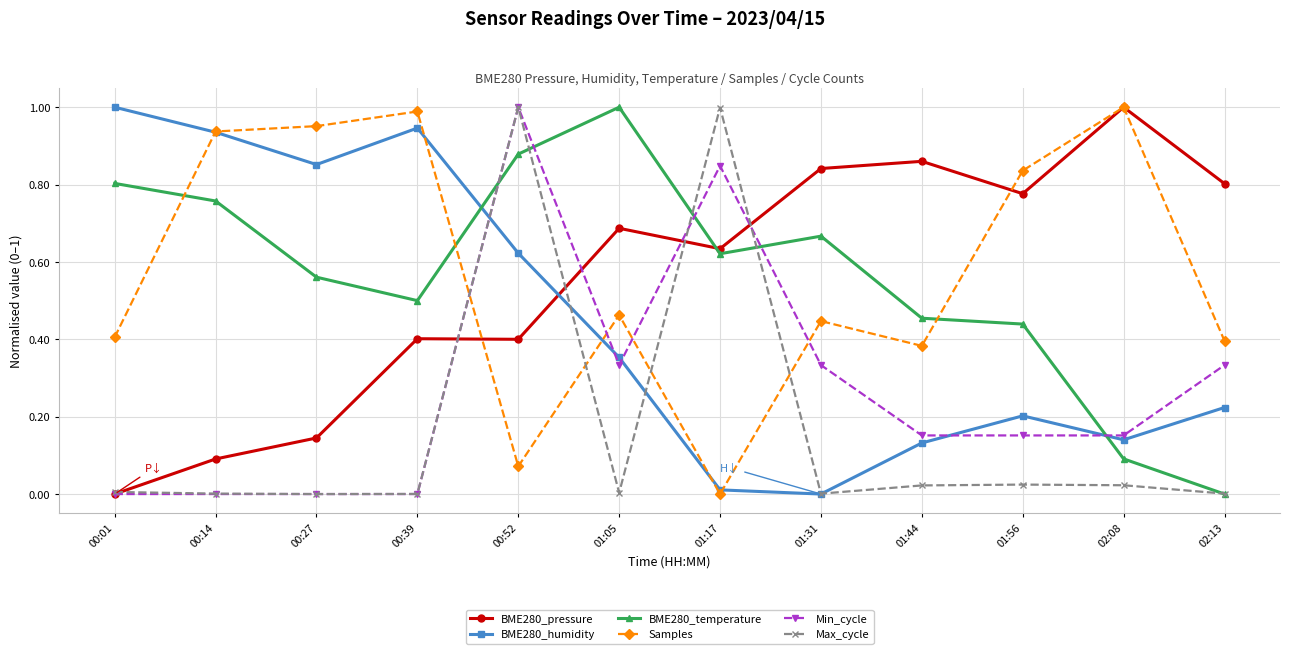

Is it true that Min_cycle equals 0.2 at 01:56?

True